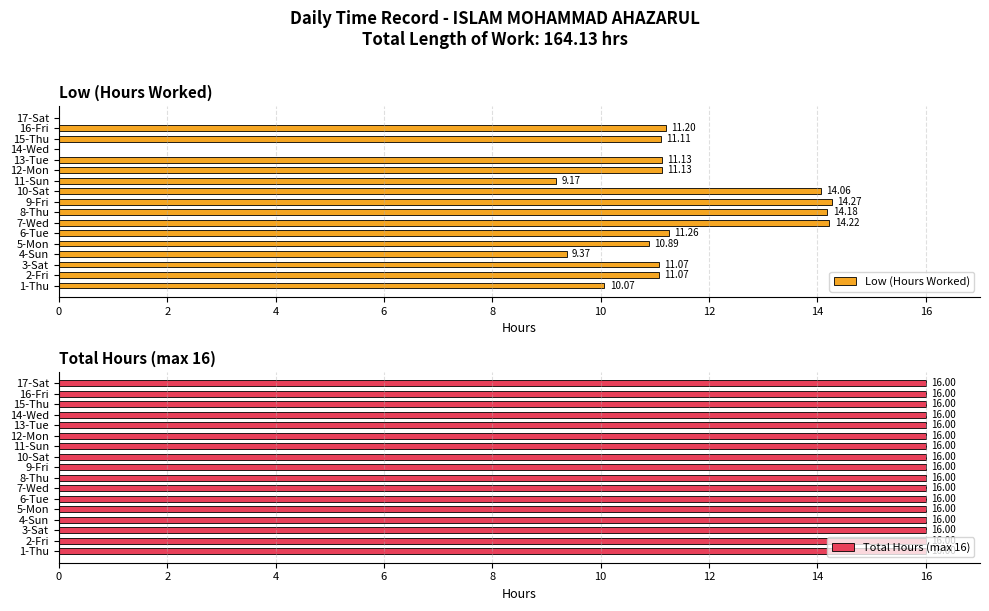

What is the sum of the Low (Hours Worked) values at 7-Wed and 8-Thu?

28.4